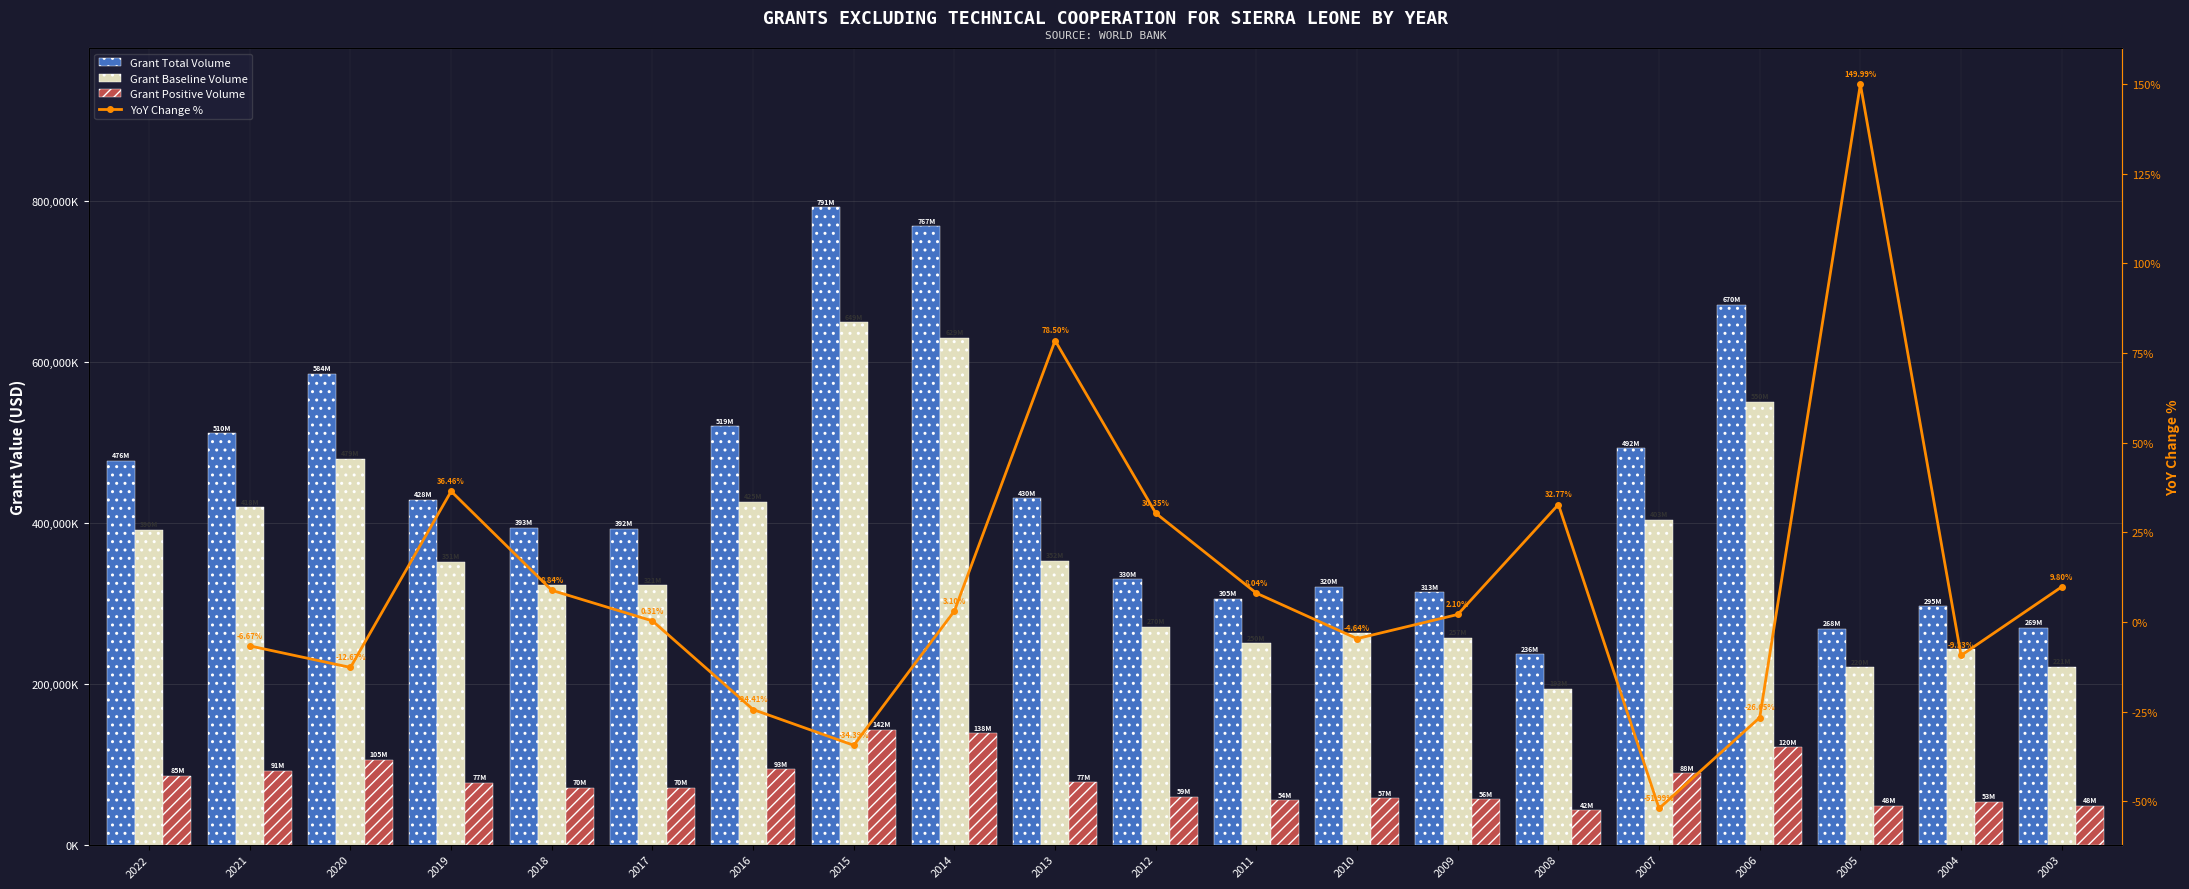

What is the change in value from 2022 to 2014?

+291070000